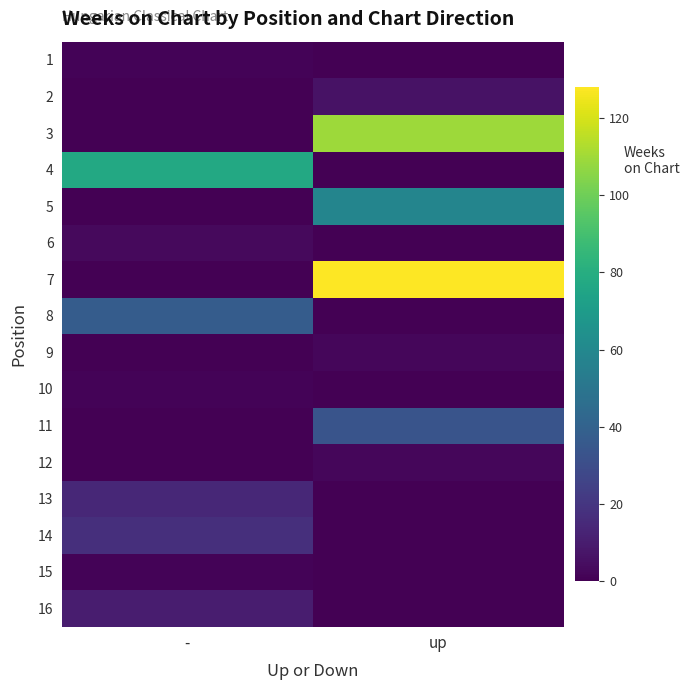

Reading left to right, transcribe all the data shown in this chart.

1: -=1	up=0
2: -=0	up=6
3: -=0	up=109
4: -=77	up=0
5: -=0	up=58
6: -=3	up=0
7: -=0	up=128
8: -=37	up=0
9: -=0	up=2
10: -=1	up=0
11: -=0	up=33
12: -=0	up=2
13: -=14	up=0
14: -=17	up=0
15: -=1	up=0
16: -=10	up=0